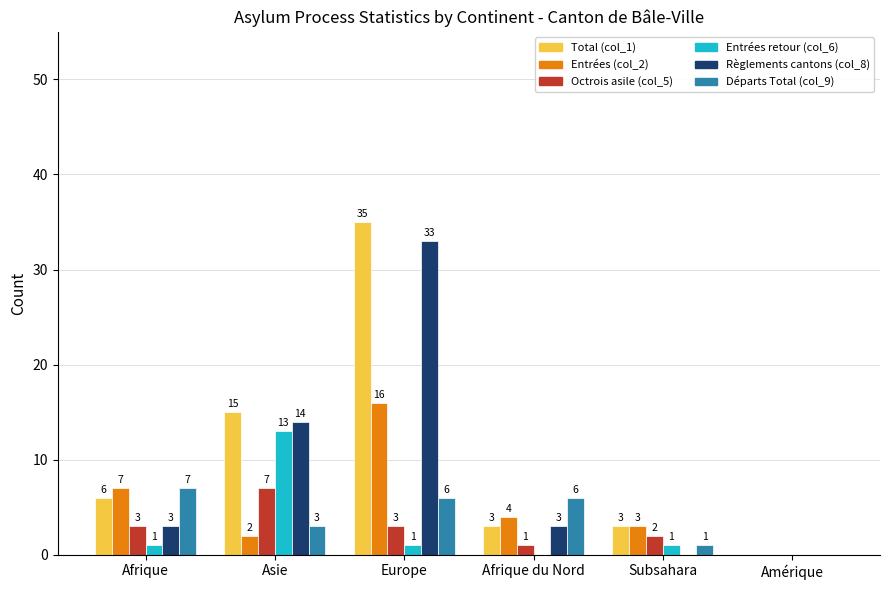

Reading left to right, what are all the values shown in this chart?

Total (col_1): 6	15	35	3	3	0
Départs Total (col_9): 7	2	16	4	3	0
Règlements cantons (col_8): 3	7	3	1	2	0
Entrées retour (col_6): 1	13	1	0	1	0
Entrées (col_2): 3	14	33	3	0	0
Octrois asile (col_5): 7	3	6	6	1	0